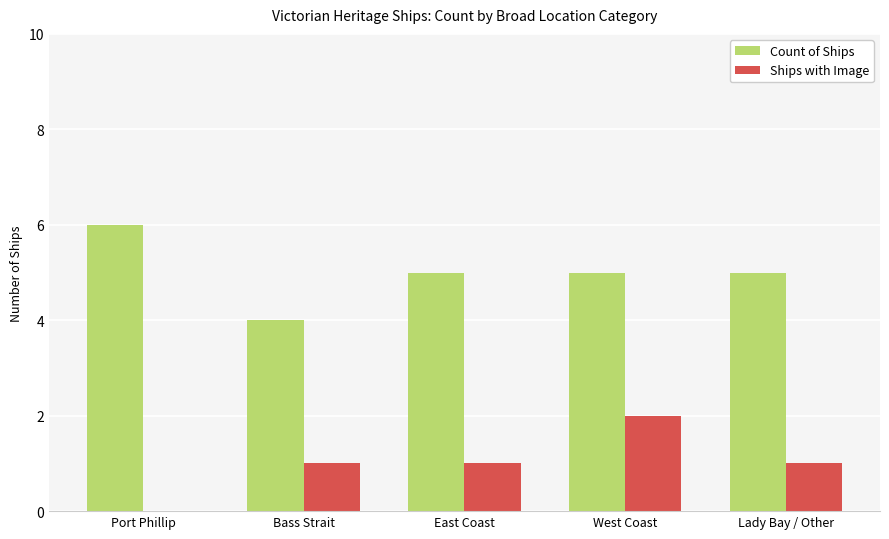

True or false: Ships with Image has a value of 2 at Bass Strait.

False